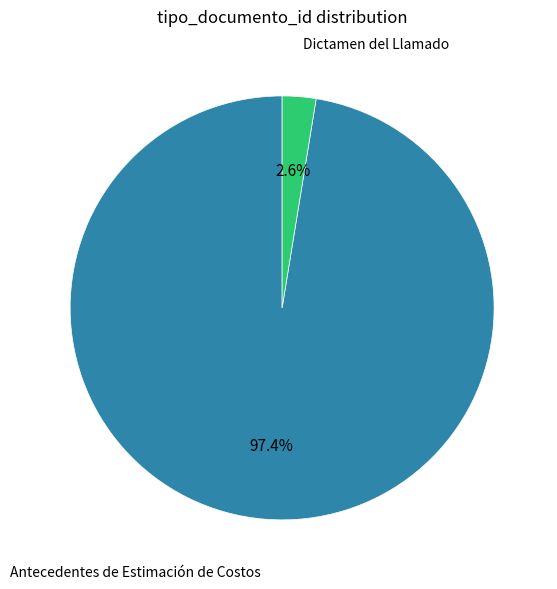

How many slices are in this pie chart?

2